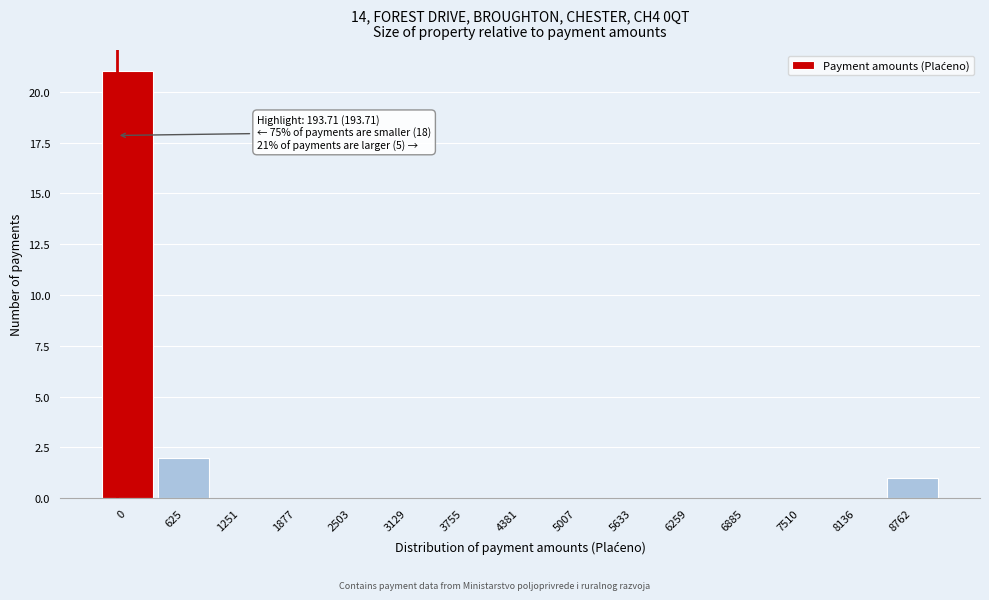

Reading right to left, list all the values displayed in this chart.

8762=1	8136=0	7510=0	6885=0	6259=0	5633=0	5007=0	4381=0	3755=0	3129=0	2503=0	1877=0	1251=0	625=2	0=21